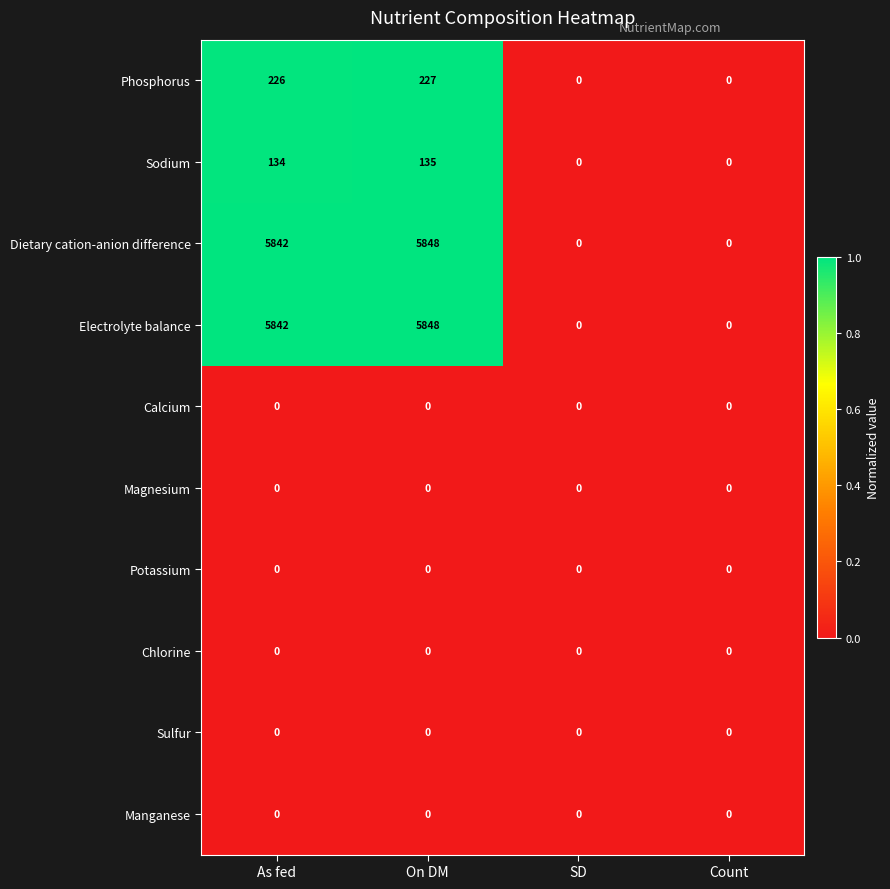

At which category is the sum across all series the highest?

On DM